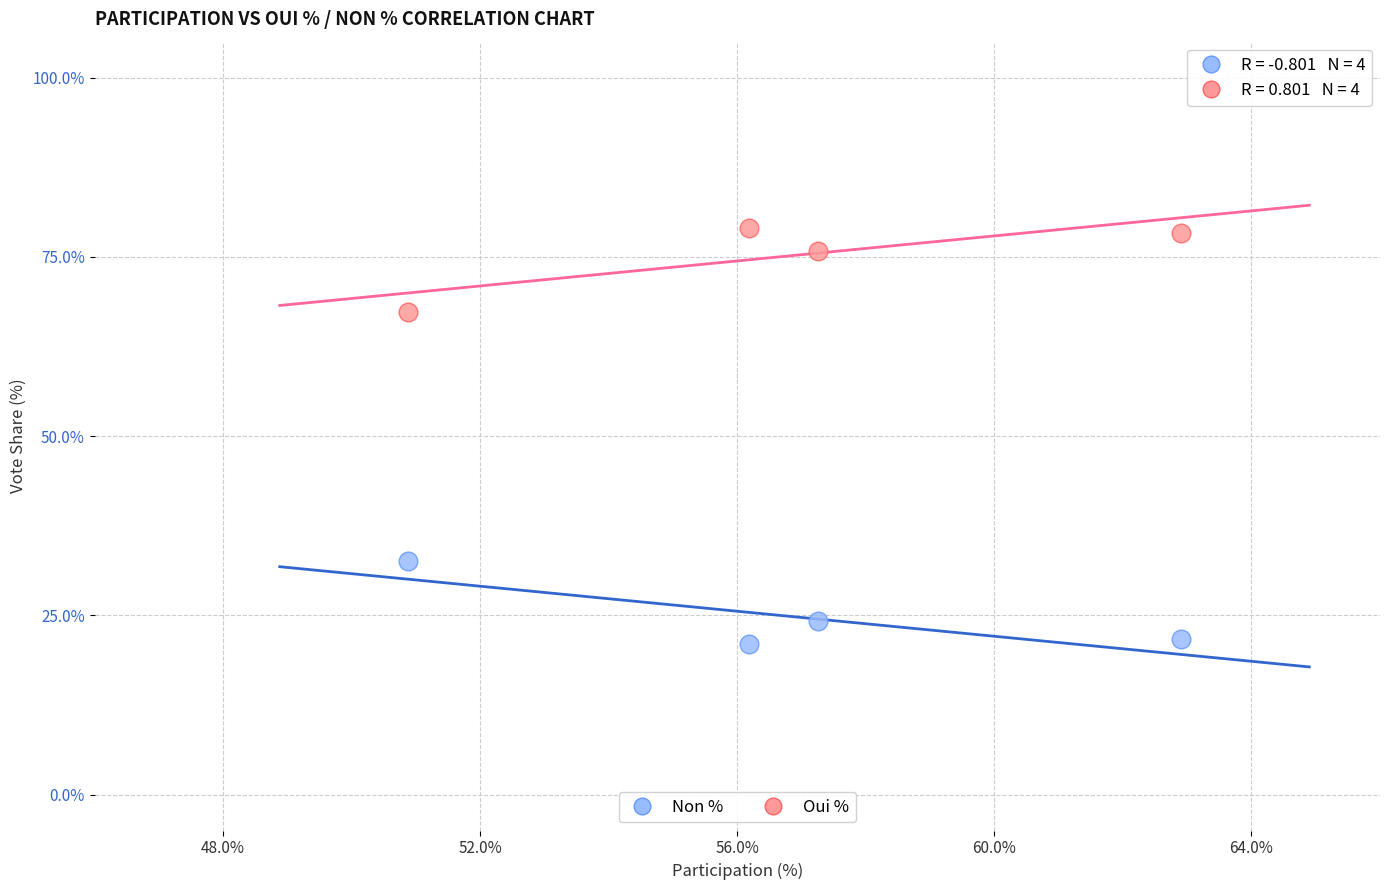

In the Non % series, what Y value is closest to 26?

24.3